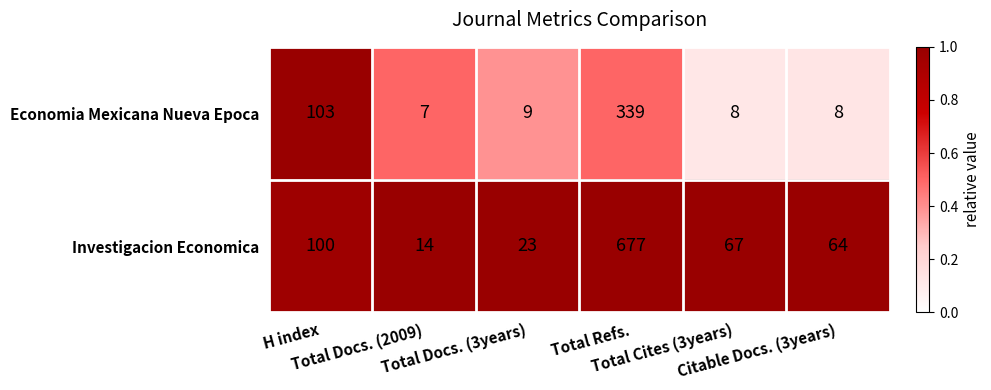

Rank the series by their average value, from lowest to highest.

Economia Mexicana Nueva Epoca, Investigacion Economica